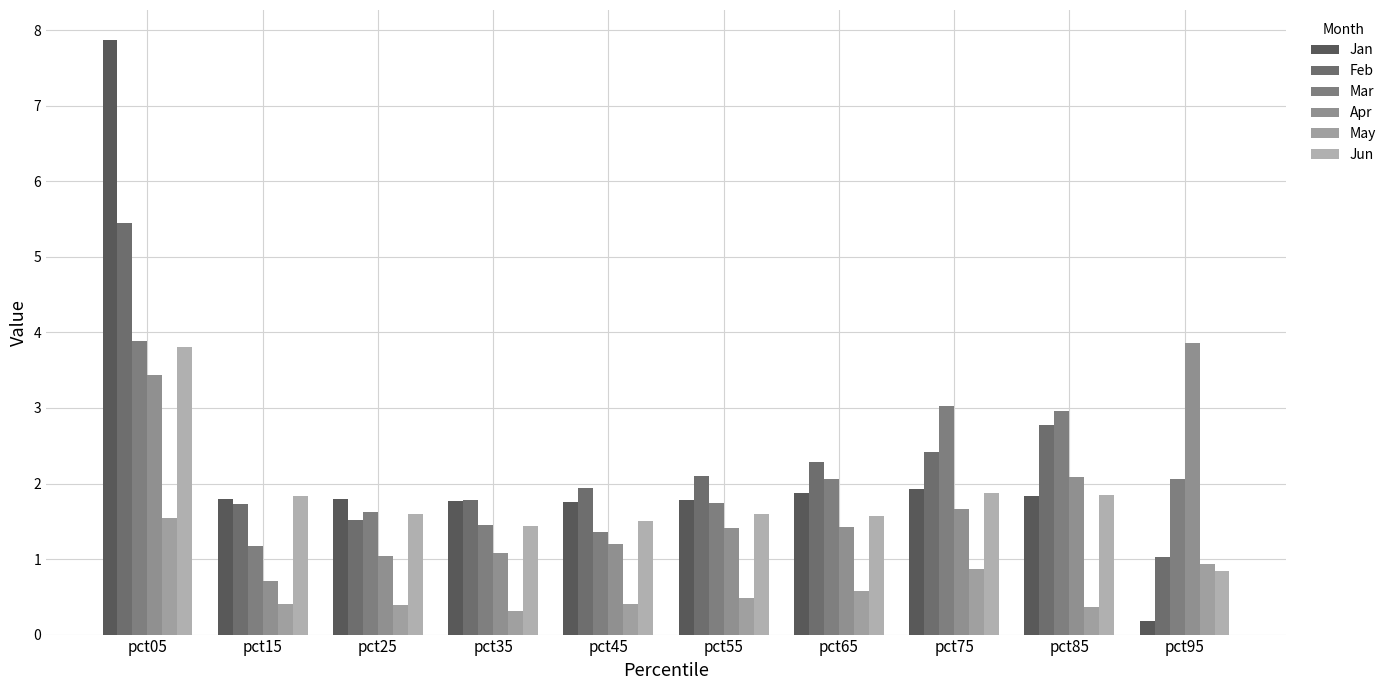

Count the number of data series in this chart.

6